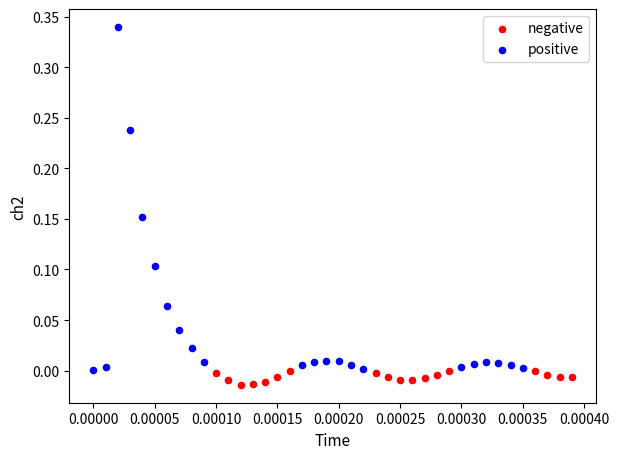

Which series contains the highest Y value?

positive